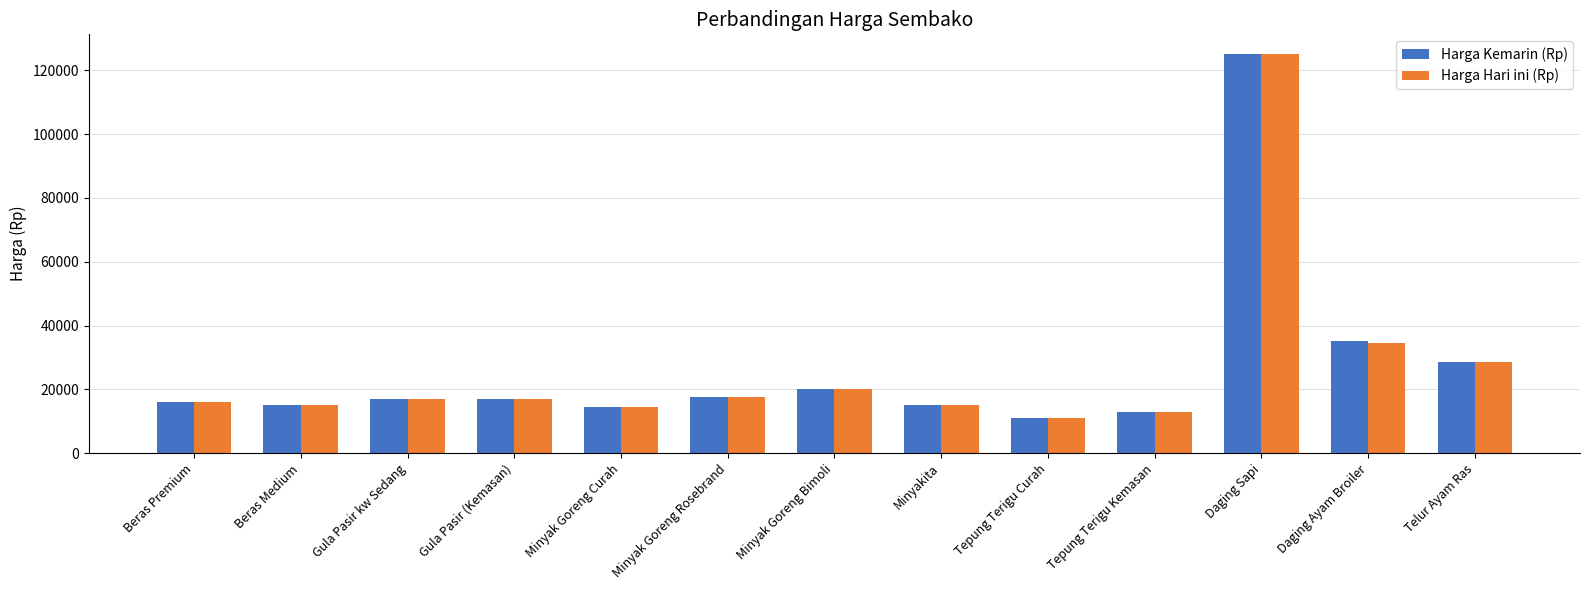

What is the greatest value displayed?

125000